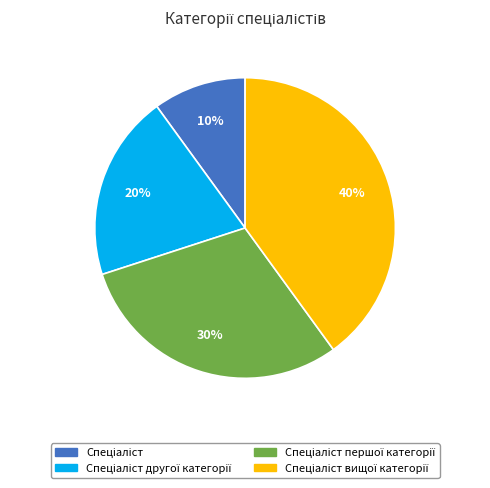

To the nearest percent, what is the average slice percentage?

25%